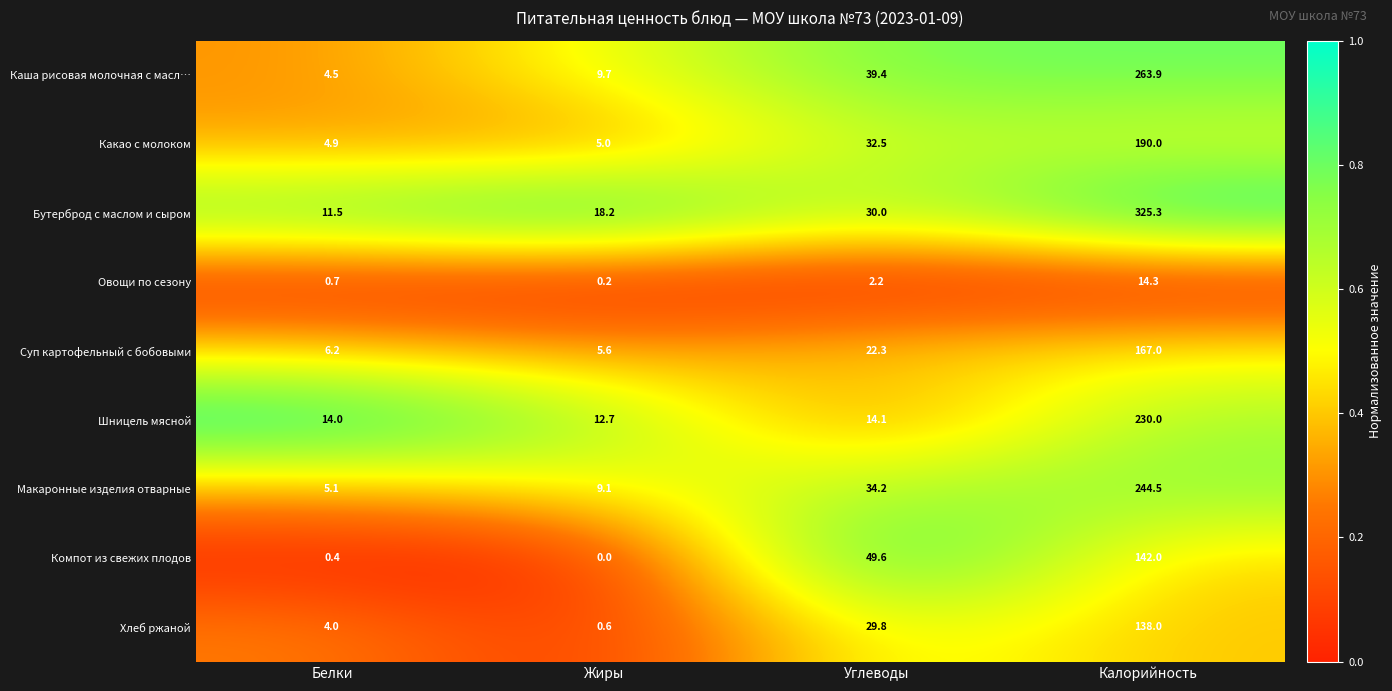

What is the maximum value shown in the chart?

325.3